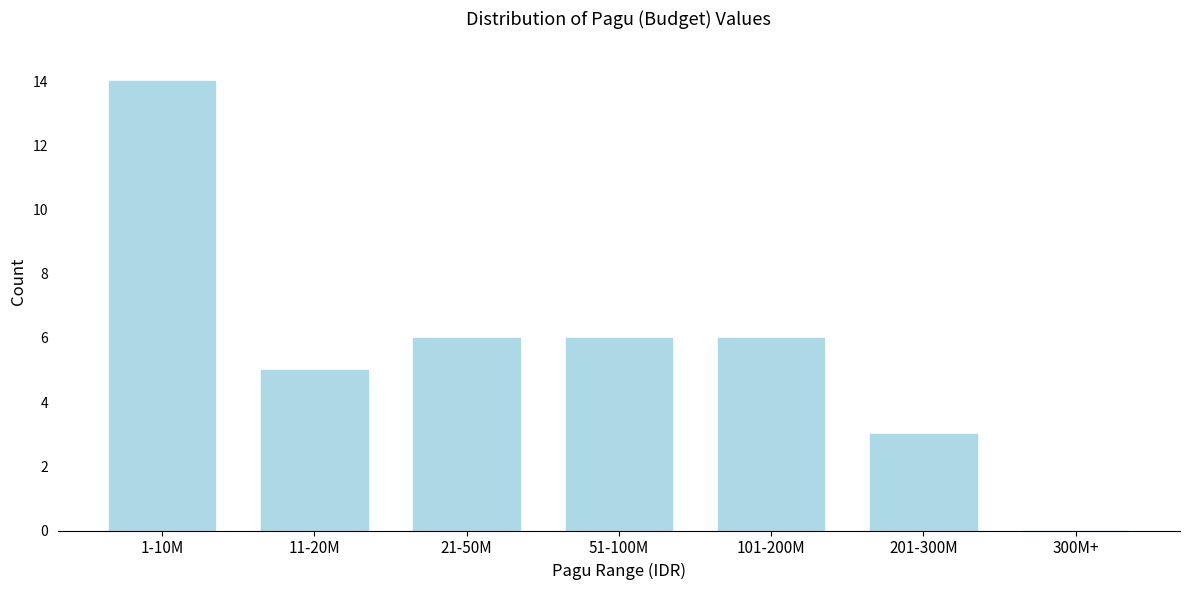

Reading right to left, what are all the values shown in this chart?

300M+=0	201-300M=3	101-200M=6	51-100M=6	21-50M=6	11-20M=5	1-10M=14